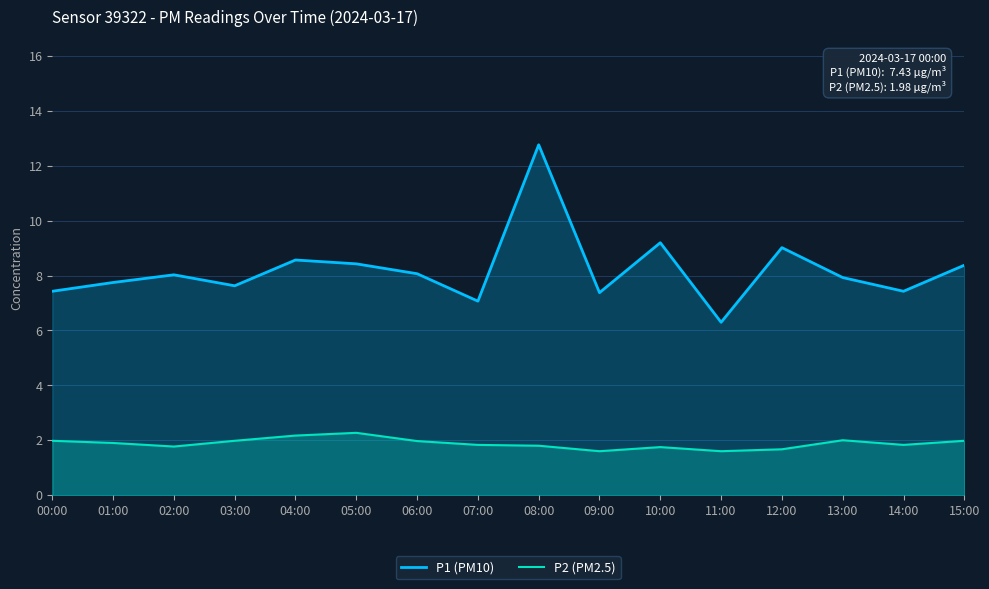

True or false: P2 (PM2.5) has a value of 3.1 at 14:00.

False